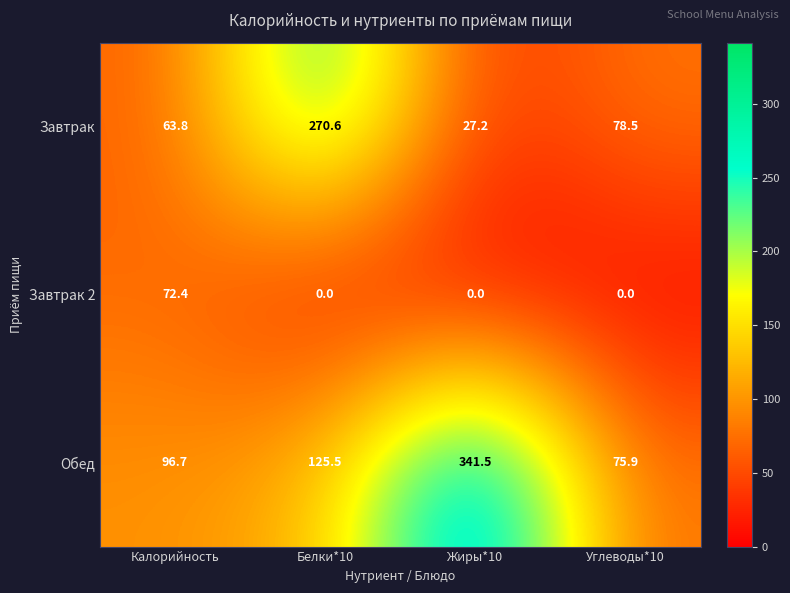

Rank the series at Белки*10 from highest to lowest value.

Завтрак, Обед, Завтрак 2